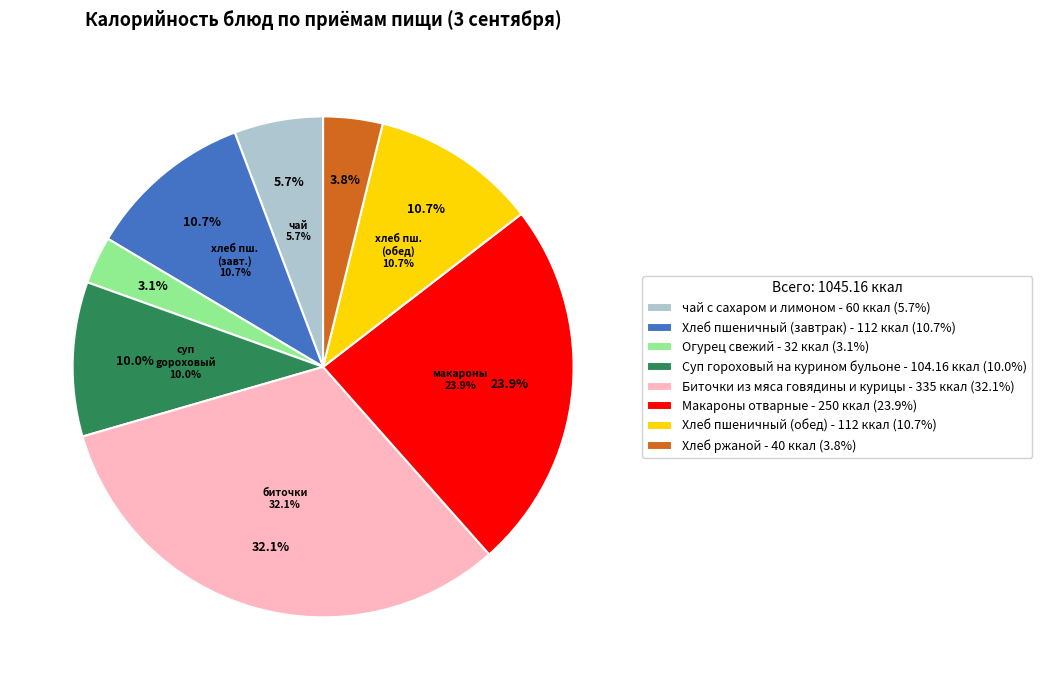

To the nearest percent, what is the average slice percentage?

12%